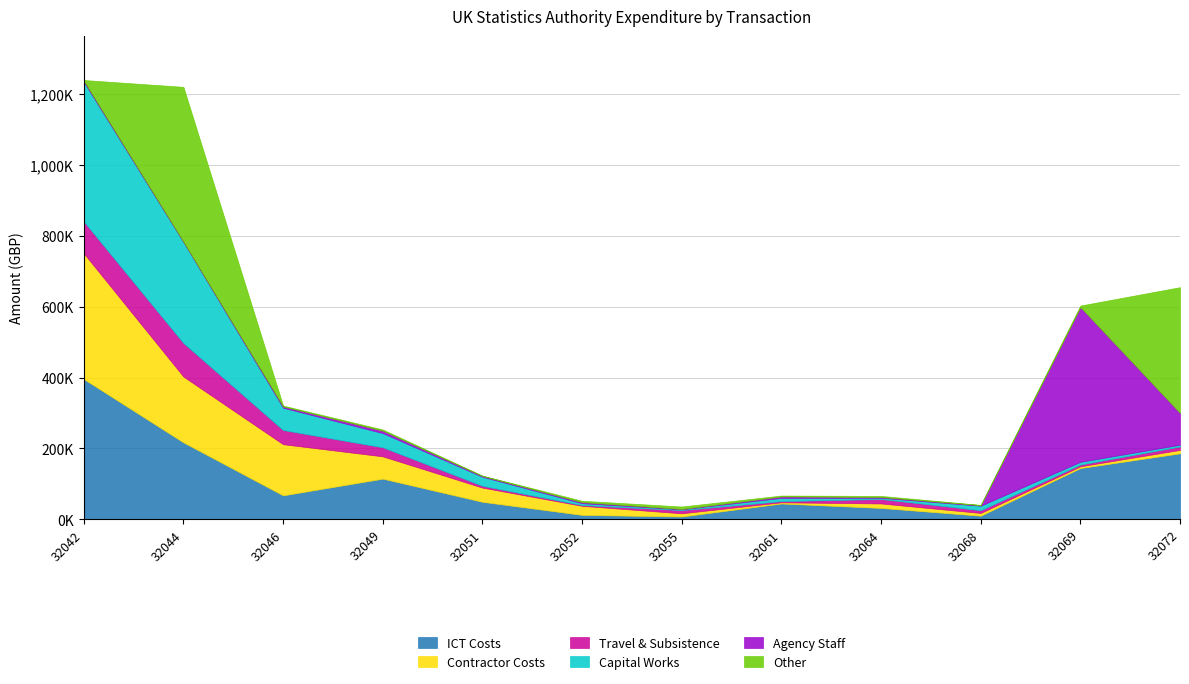

Where does the Capital Works series first go above 12663?

32042